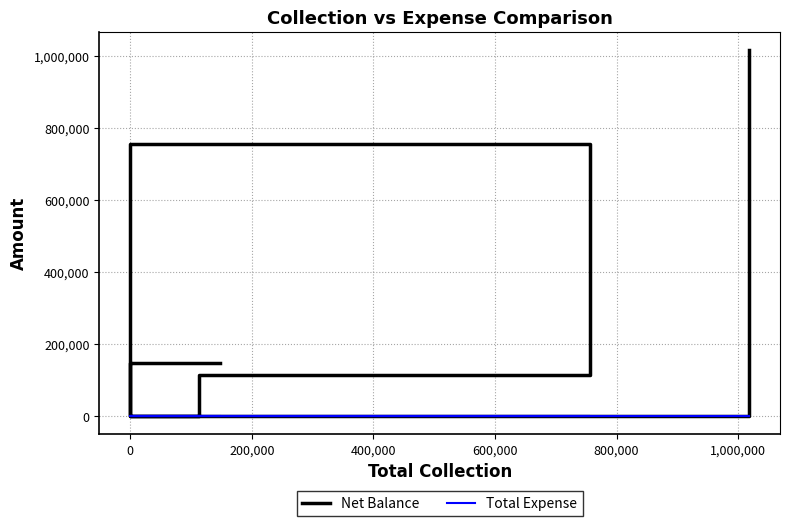

Between 0 and 400,000, which is larger?

400,000